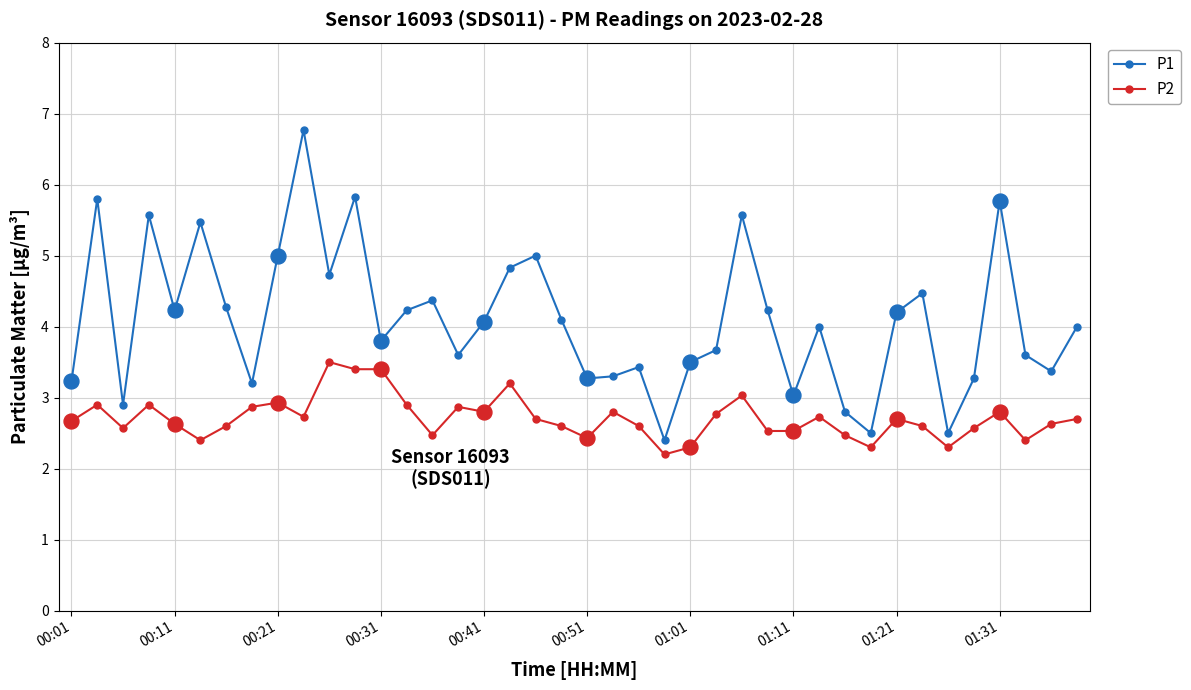

What are all the series names shown in the legend?

P1, P2